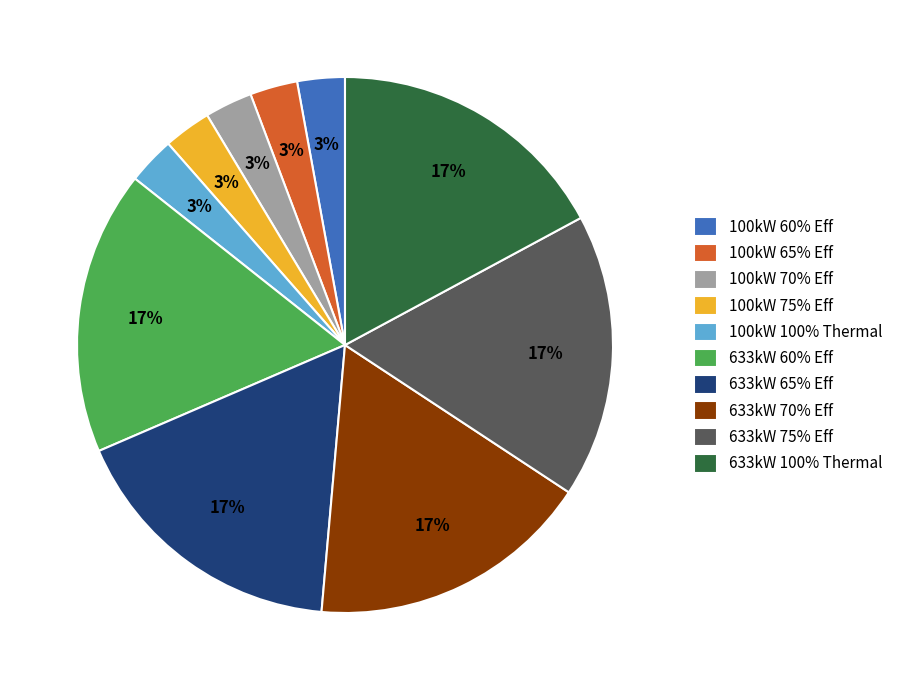

To the nearest percent, what portion does 633kW 65% Eff represent?

17%